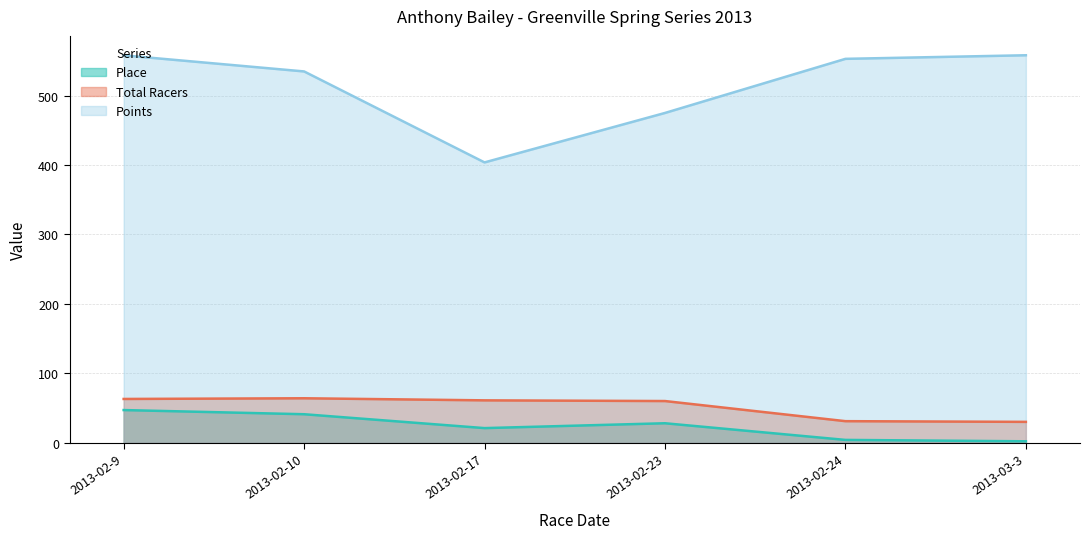

Where does the Total Racers series first go above 61?

2013-02-9